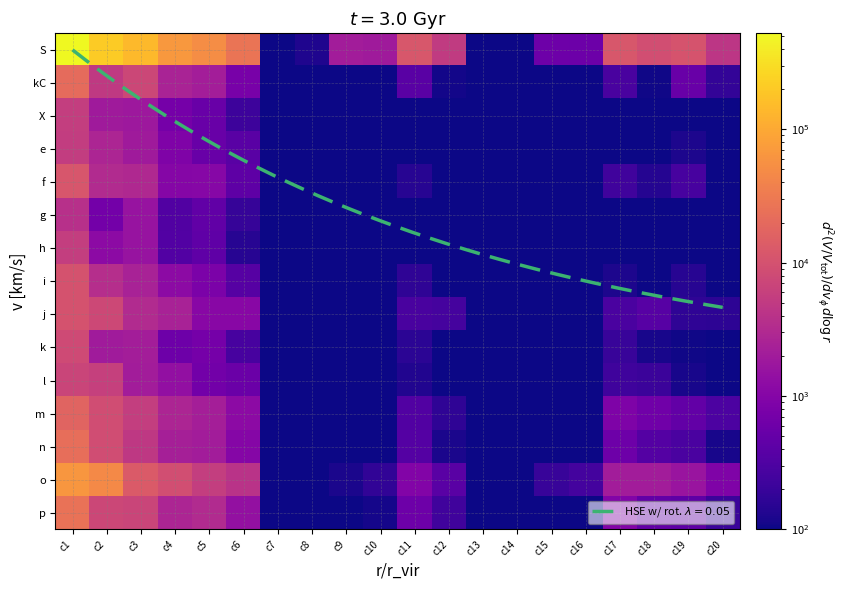

True or false: kC has a value of 8974.8 at c1.

False